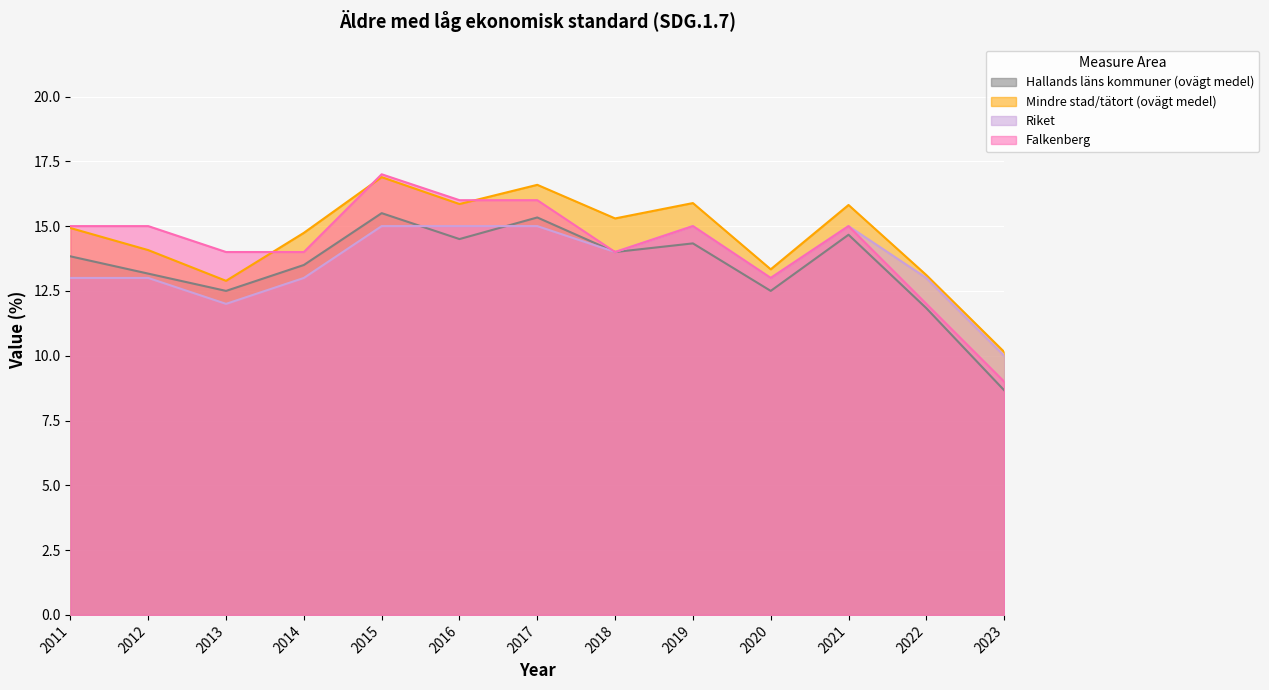

What are all the series names shown in the legend?

Hallands läns kommuner (ovägt medel), Mindre stad/tätort (ovägt medel), Riket, Falkenberg